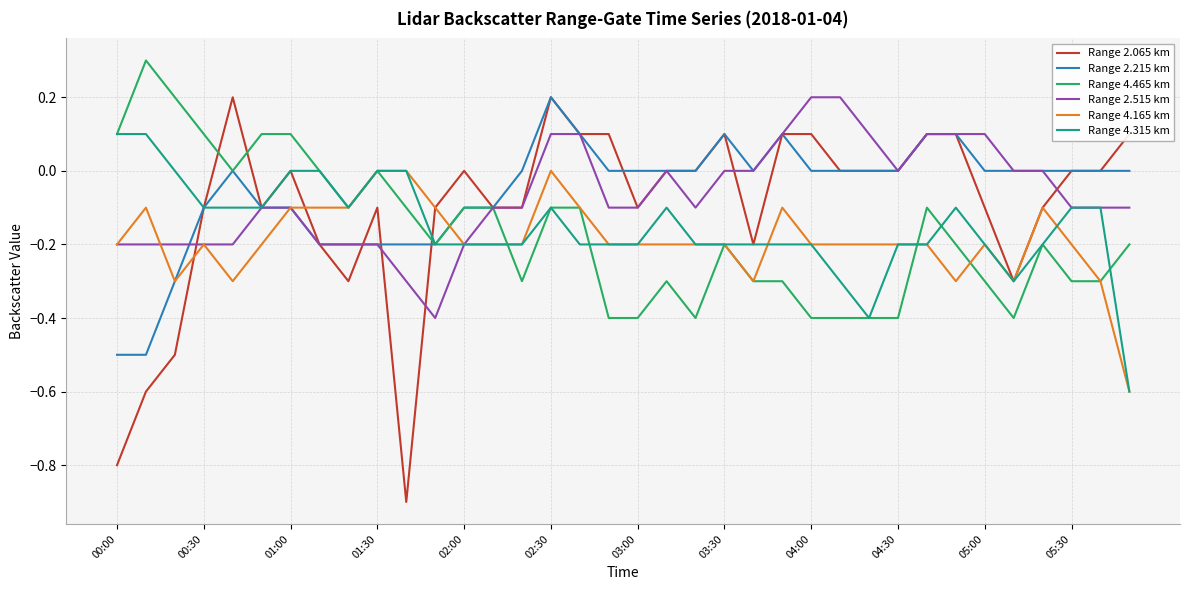

Which series has the largest range (max minus min)?

Range 2.065 km